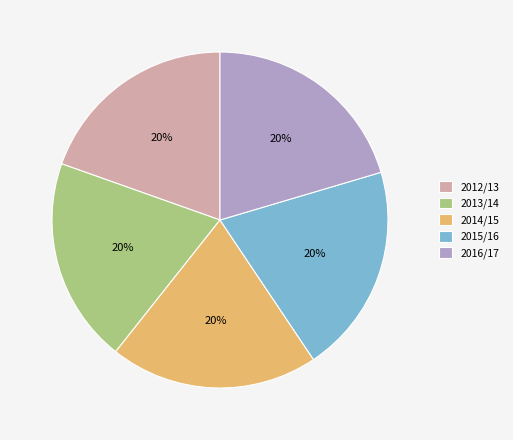

To the nearest percent, what is the average slice percentage?

20%